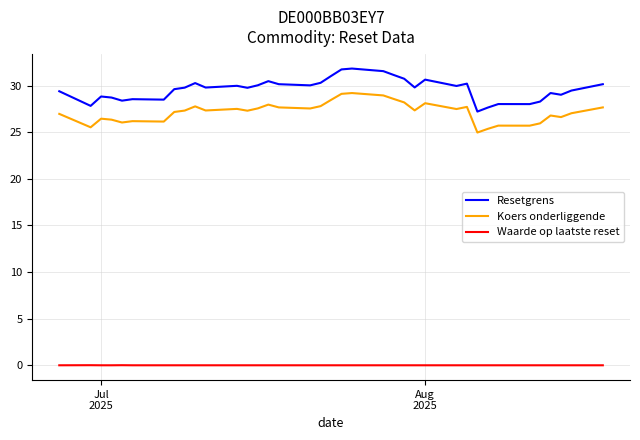

What are all the series names shown in the legend?

Resetgrens, Koers onderliggende, Waarde op laatste reset